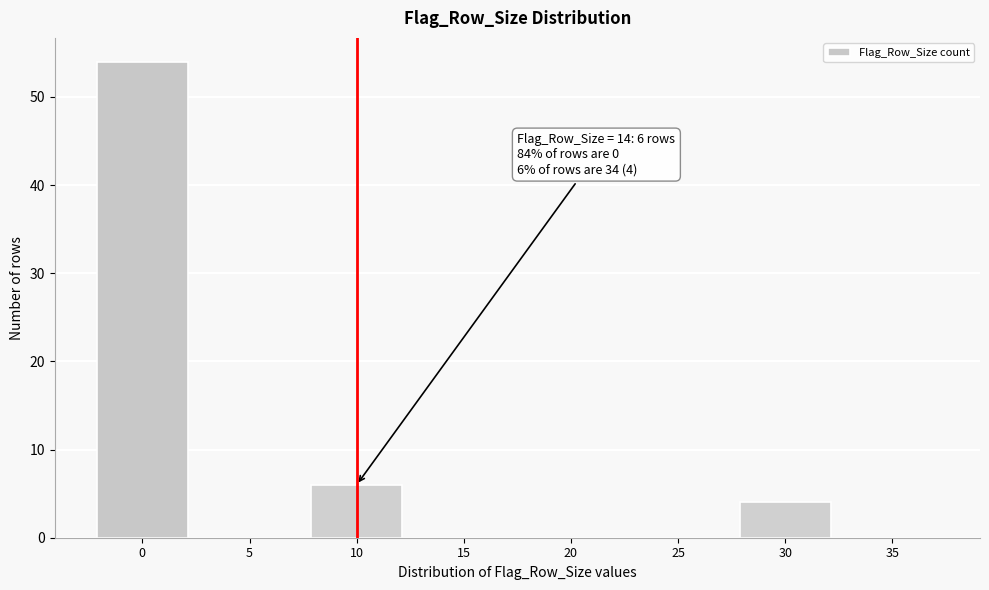

Reading left to right, list all the values displayed in this chart.

0=54	5=0	10=6	15=0	20=0	25=0	30=4	35=0